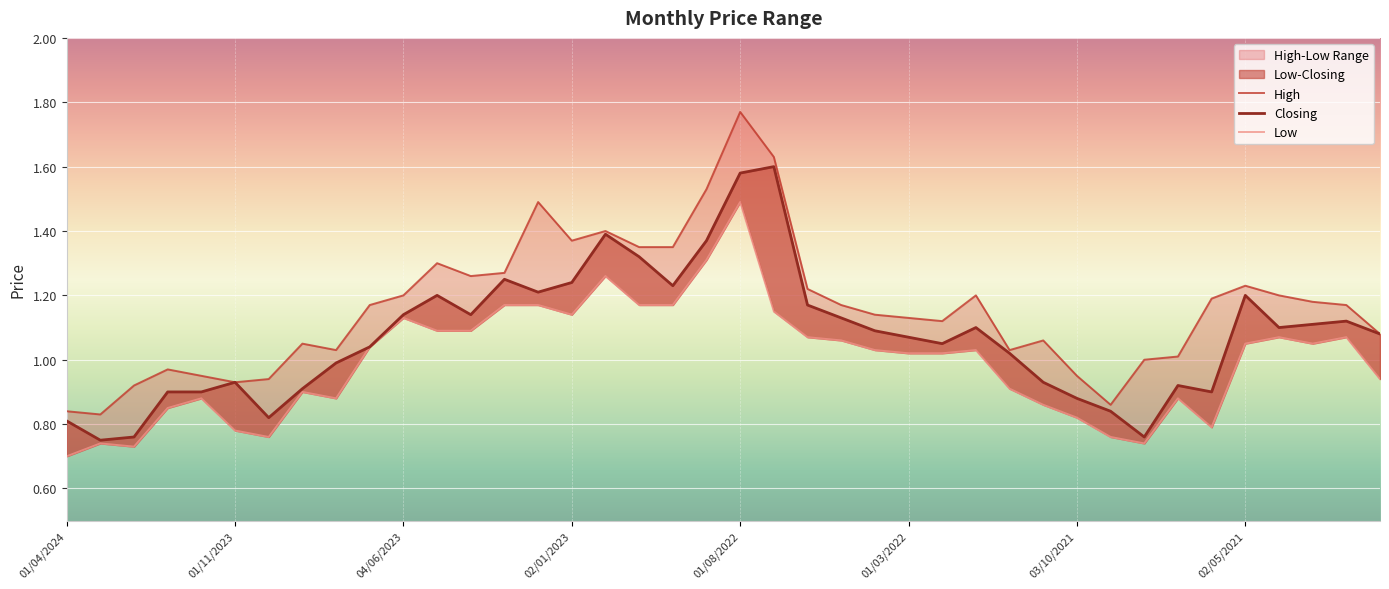

How many interior local peaks does the Closing series have?

9